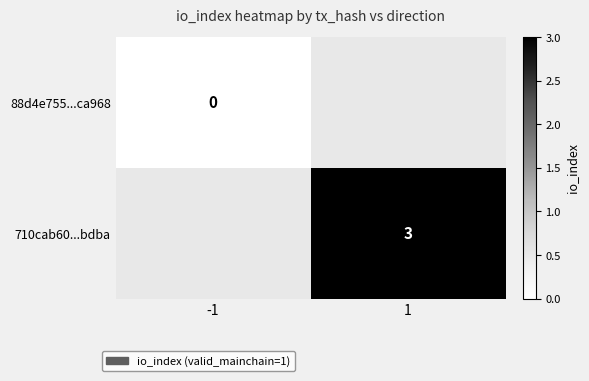

The 710cab60...bdba series shows 4 at 1. True or false?

False